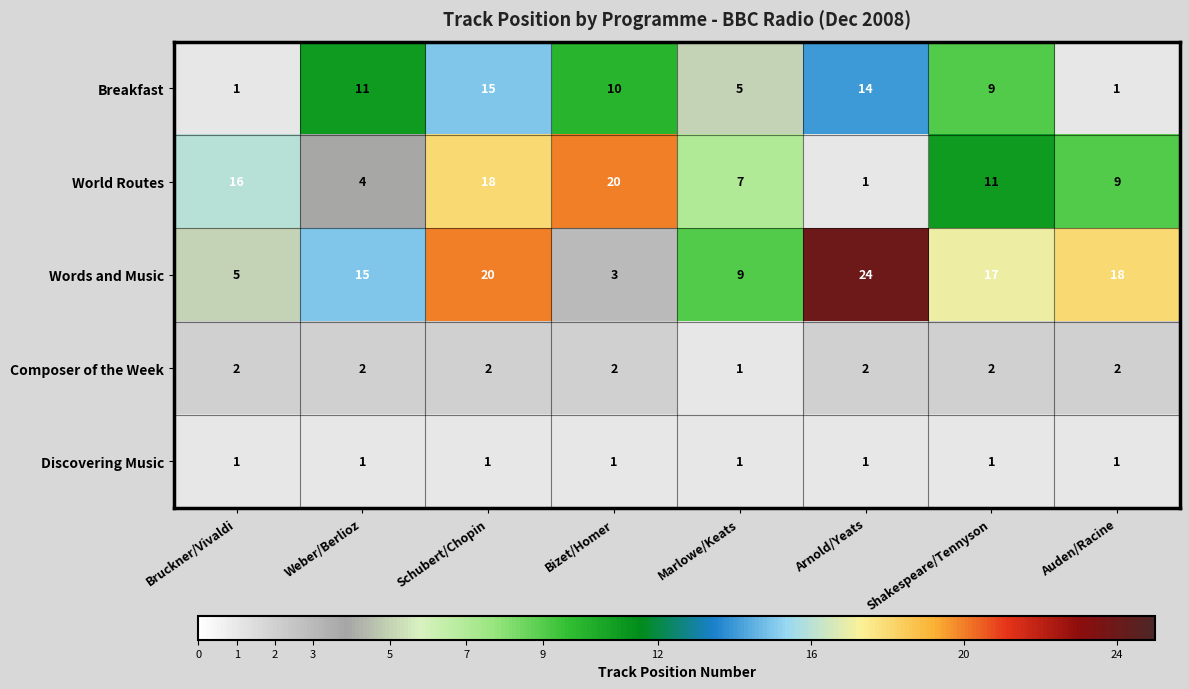

How many categories are shown in the chart?

8